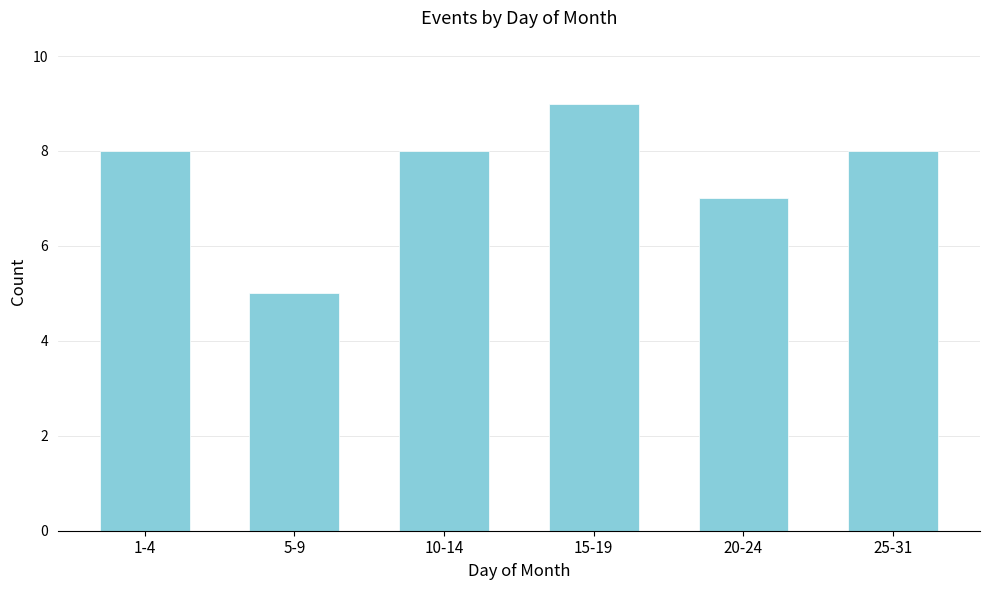

Reading right to left, extract all data points from this chart.

8	7	9	8	5	8